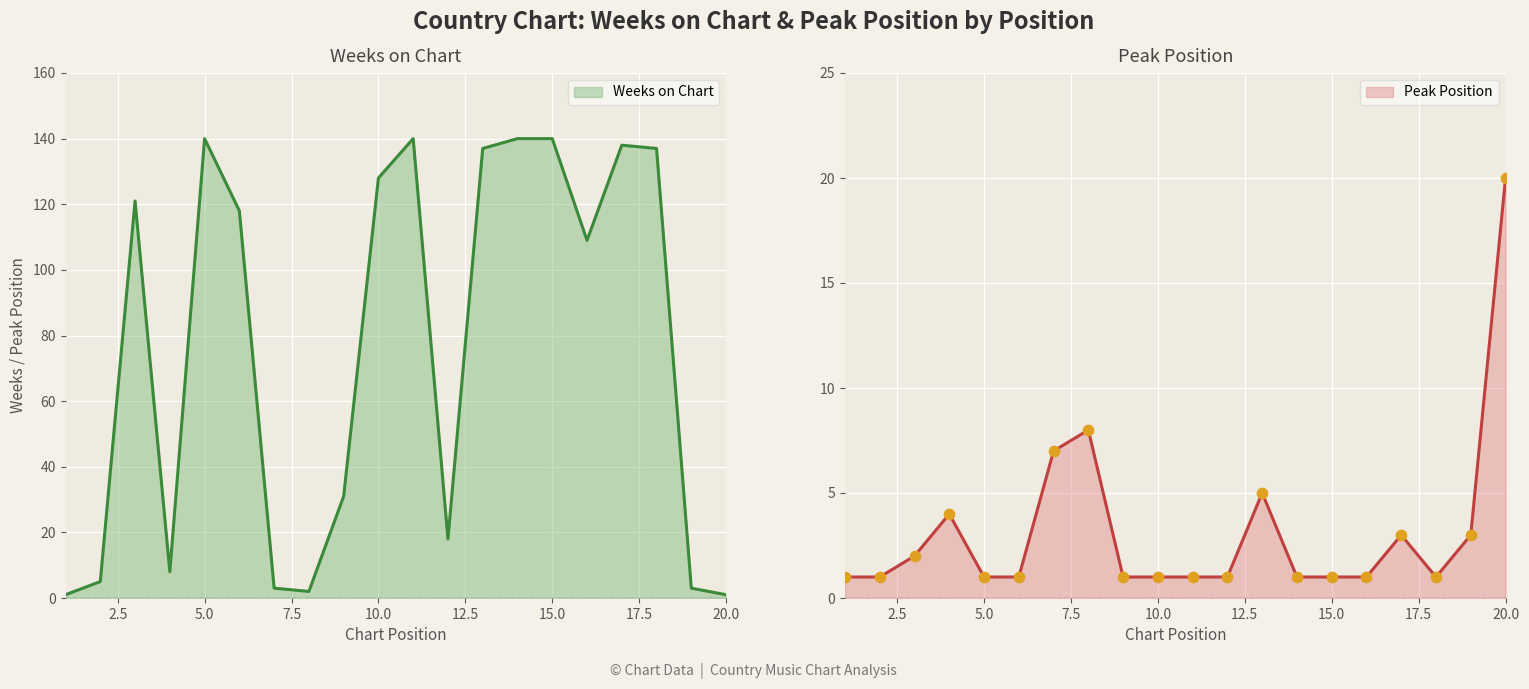

Which series reaches the maximum Y coordinate?

Weeks on Chart